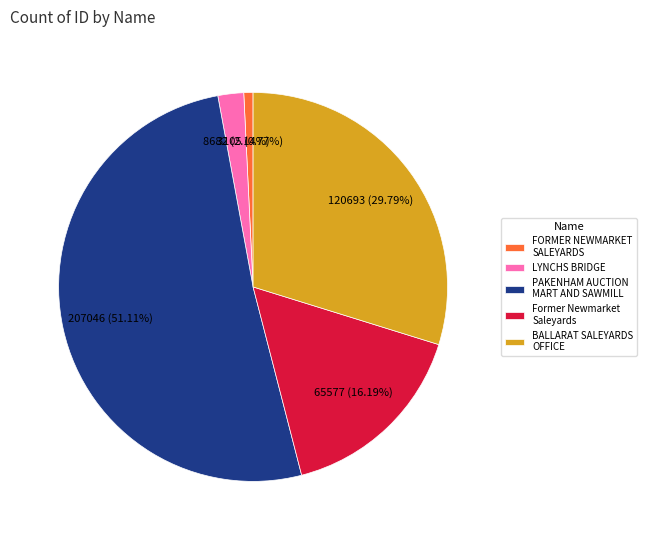

What portion of the pie excludes PAKENHAM AUCTION MART AND SAWMILL?

48.9%